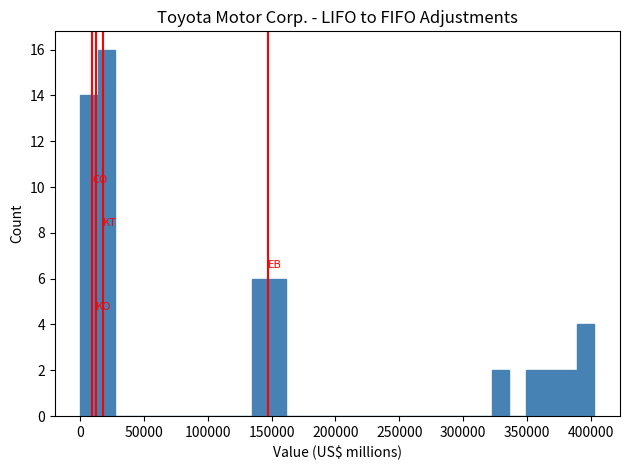

Around what value on the x-axis is the tallest bar? Give the approximate position of its centre, as read against the axis.

20000